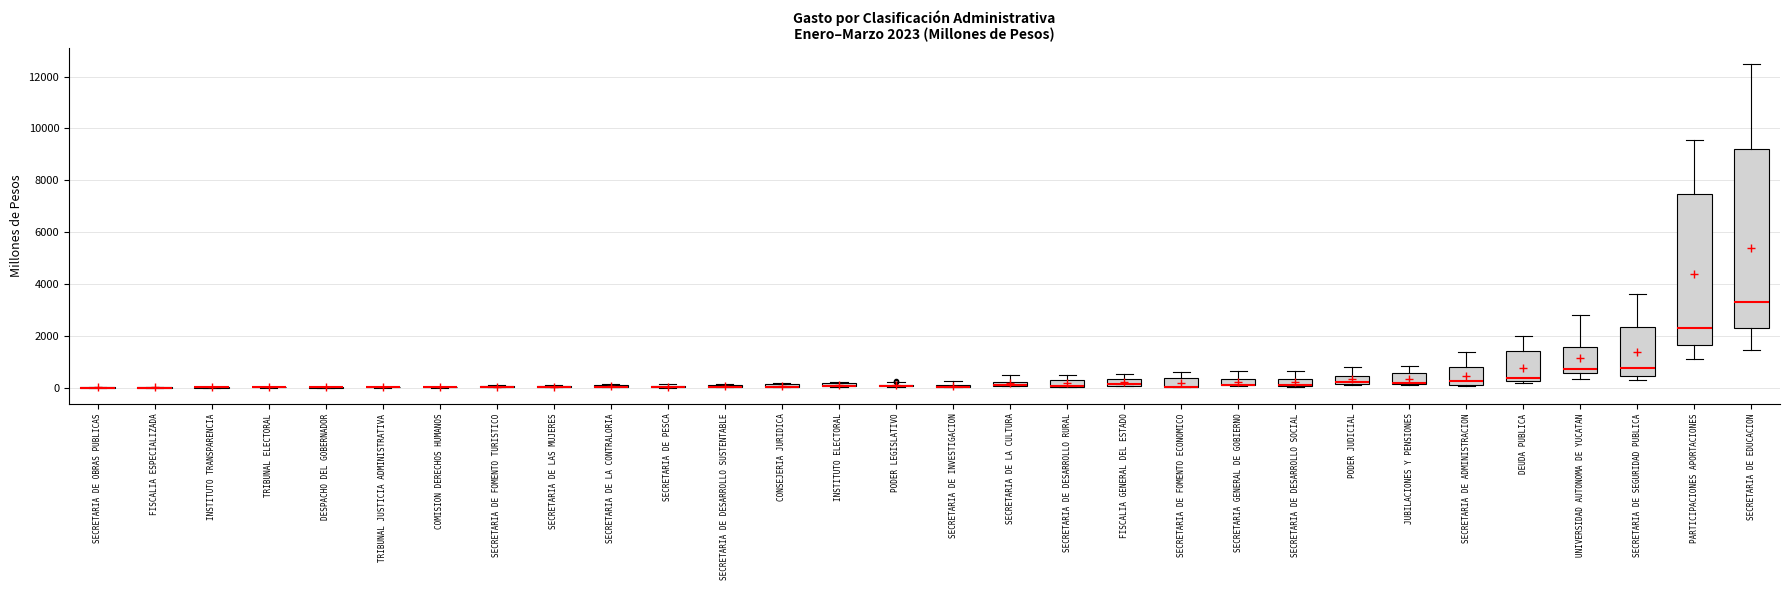

Which box is the tallest, from its lower edge to its upper edge?

SECRETARIA DE EDUCACION